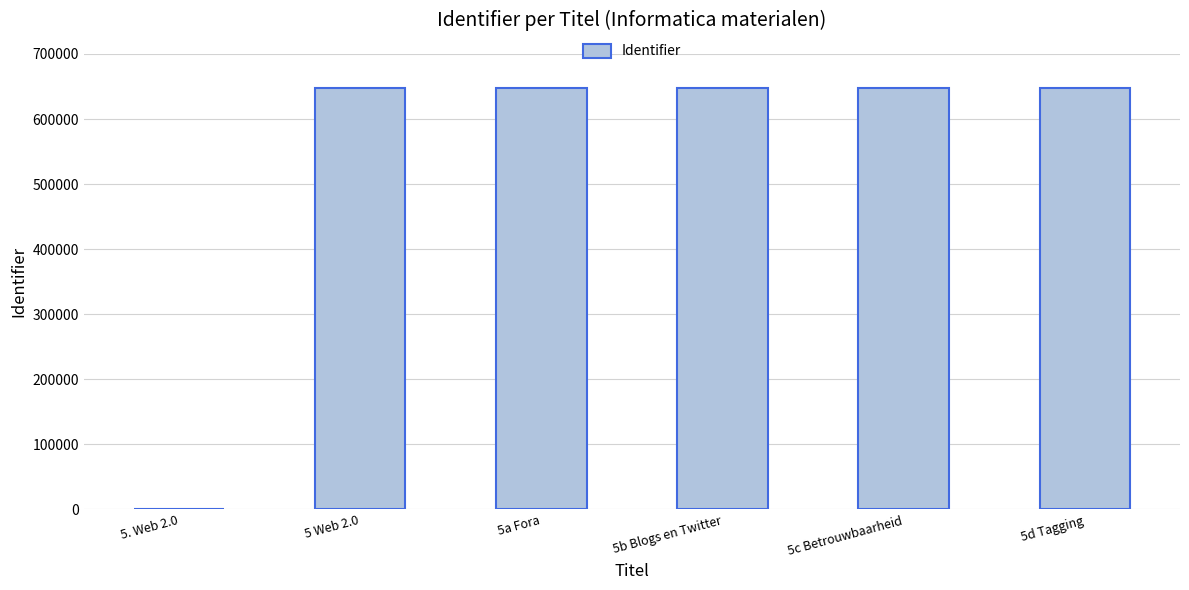

Approximately how many times larger is the value at 5a Fora compared to 5 Web 2.0?

1.0